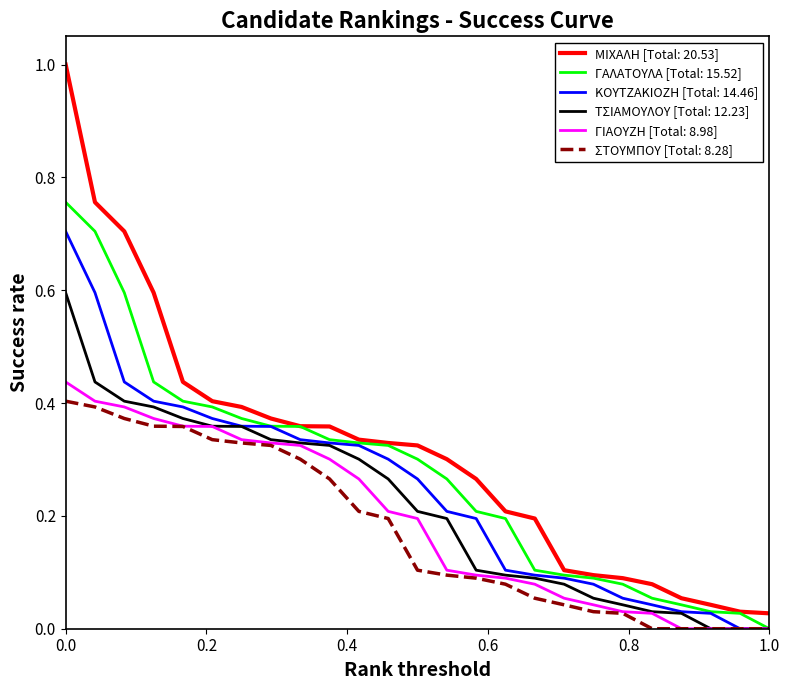

True or false: ΜΙΧΑΛΗ [Total: 20.53] and ΤΣΙΑΜΟΥΛΟΥ [Total: 12.23] intersect in this chart.

False